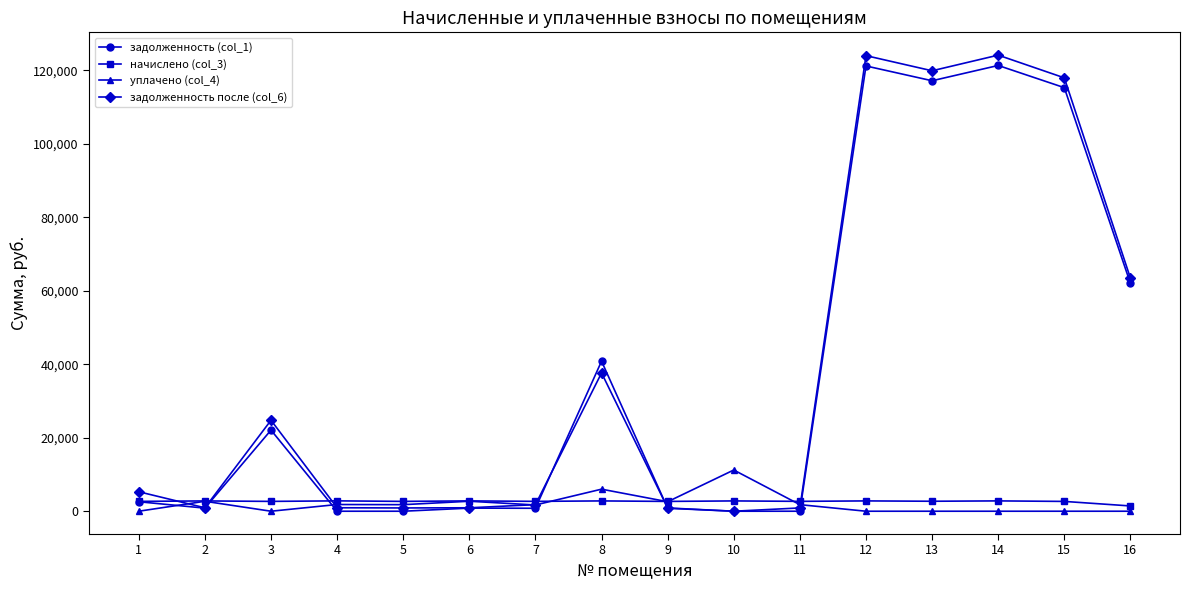

True or false: задолженность (col_1) and начислено (col_3) cross at least once.

True